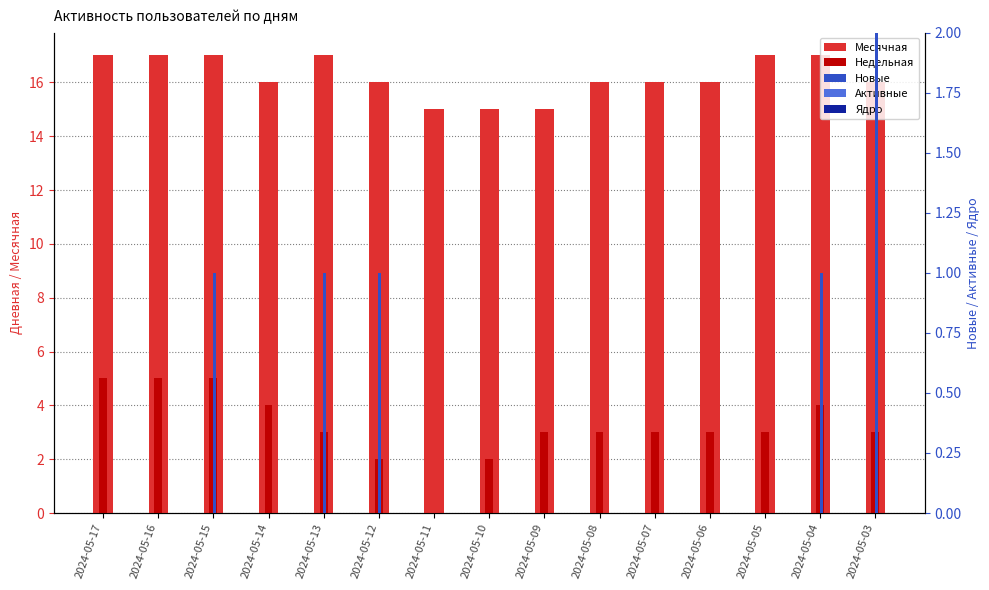

Is the value of Месячная at 2024-05-09 greater than the value of Активные at 2024-05-05?

Yes